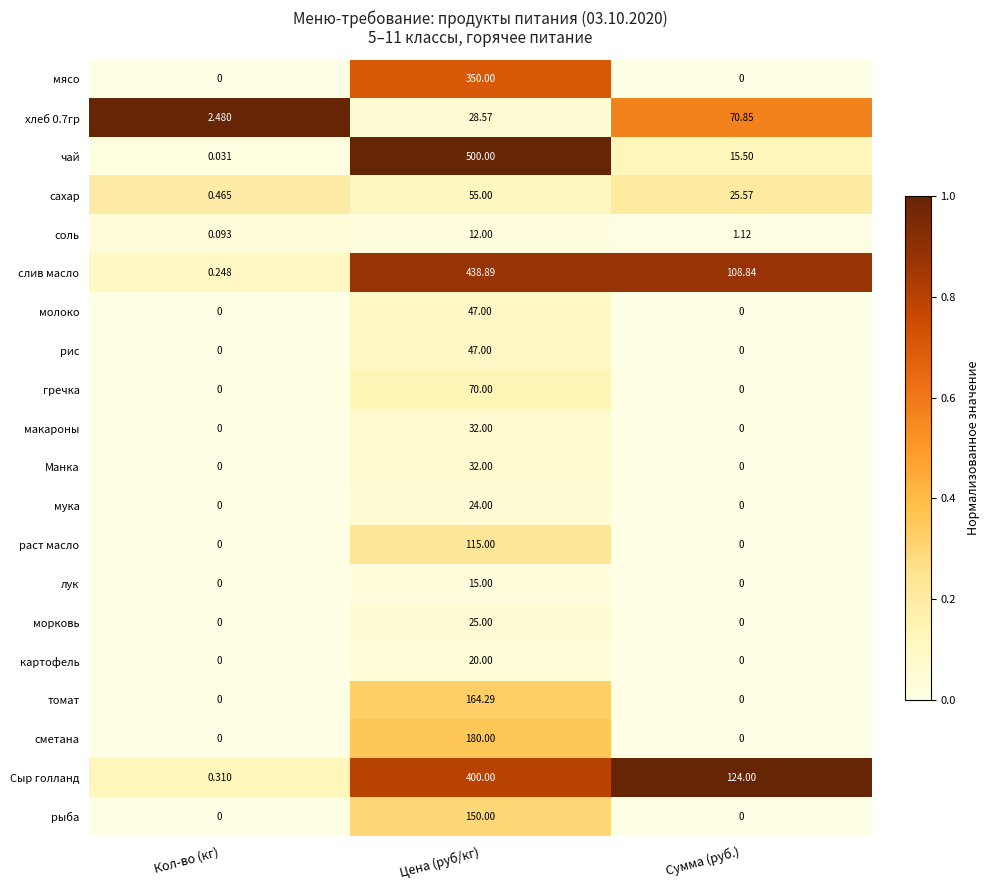

Where does the сахар series first go above 25?

Цена (руб/кг)